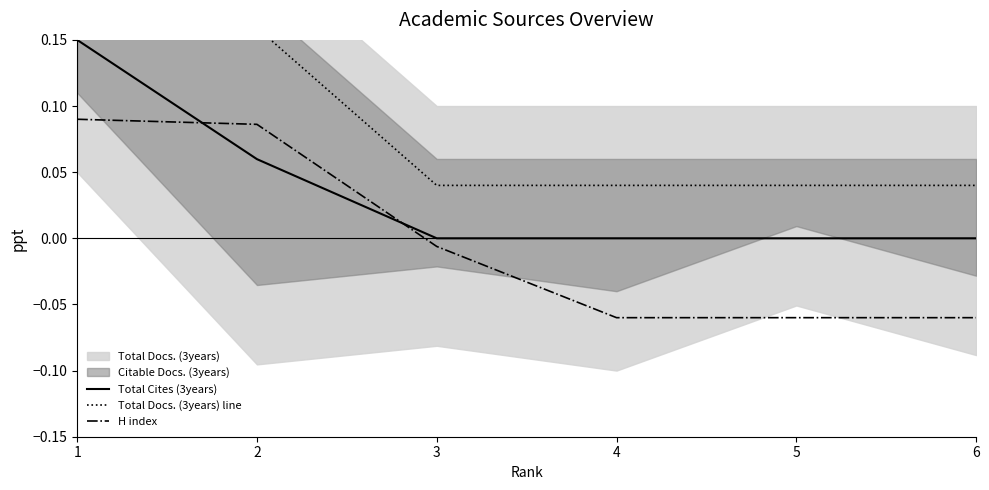

True or false: Total Cites (3years) and H index intersect in this chart.

True